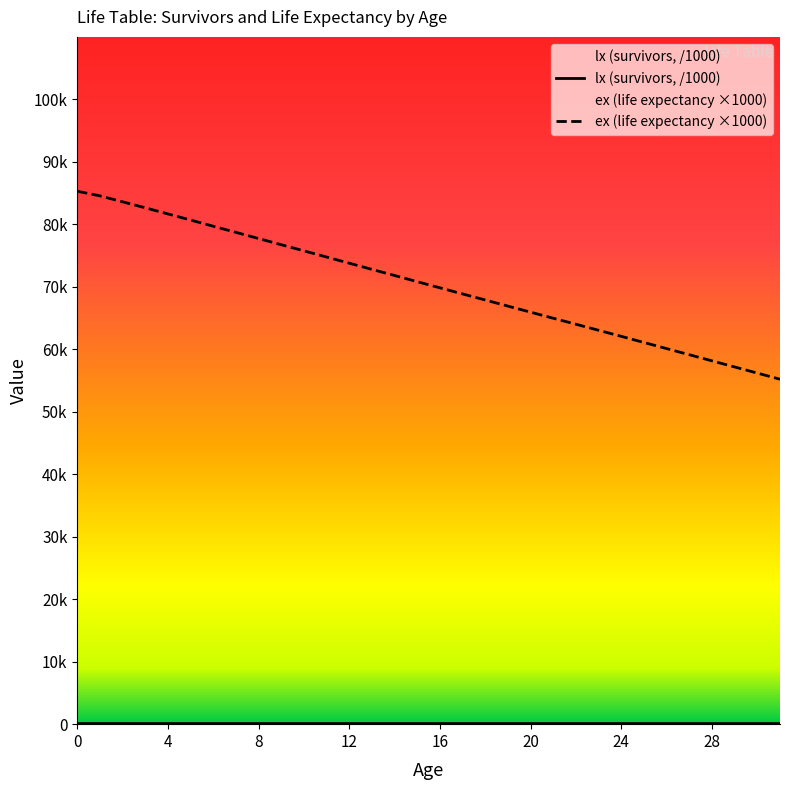

Which category has the lowest value across all series?

31